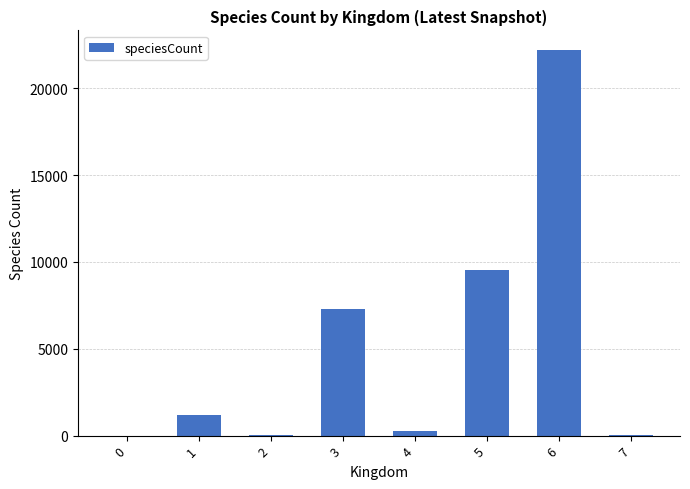

What is the sum of all values?

40630